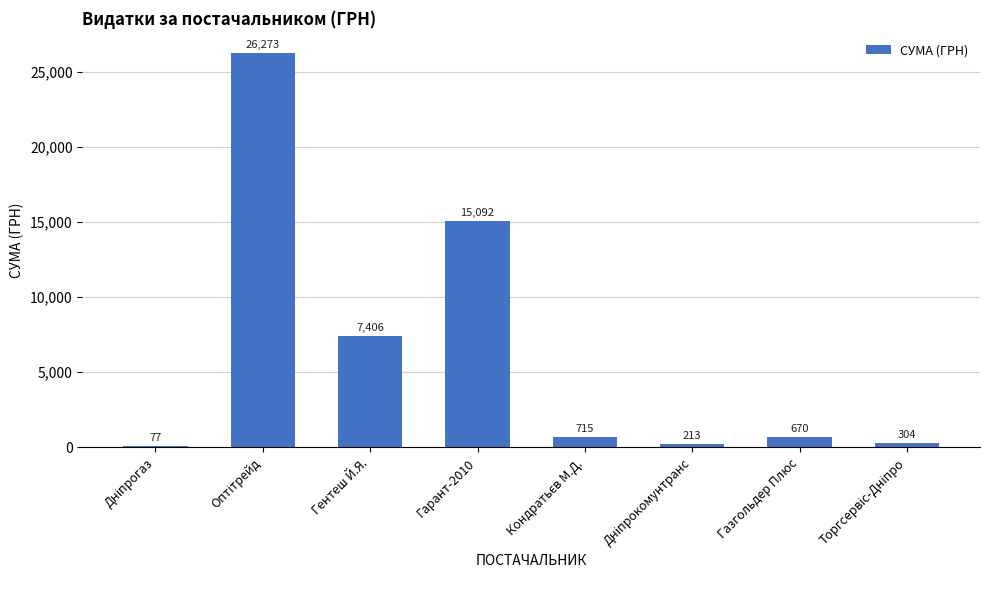

What is the maximum value shown in the chart?

26273.0